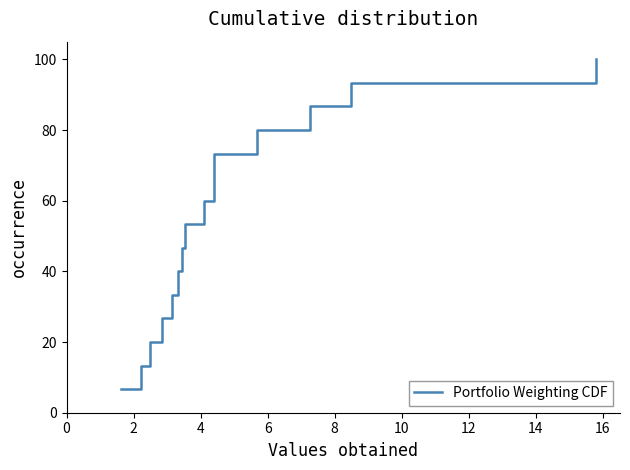

What is the difference between the maximum and minimum values?

93.3